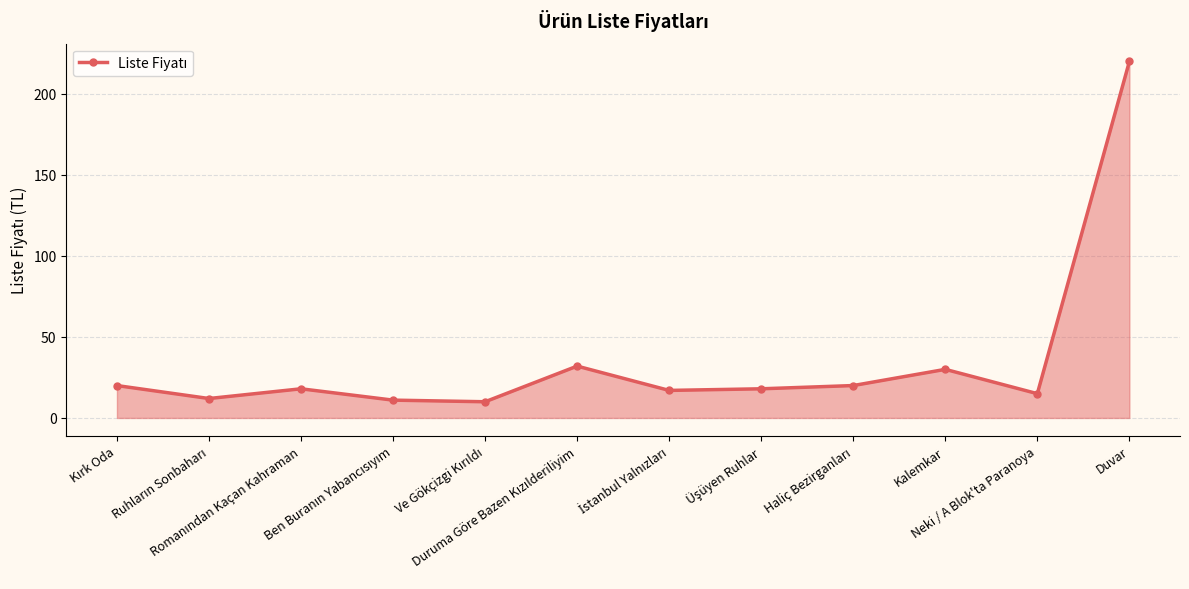

What is the difference between the maximum and minimum values?

210